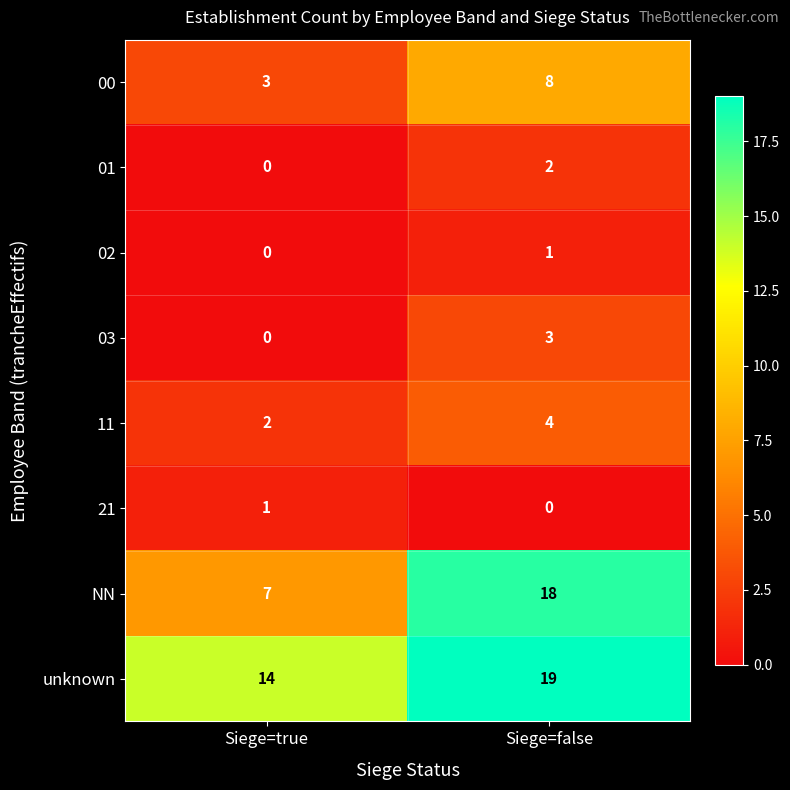

Between Siege=true and Siege=false, which series saw the biggest shift?

NN